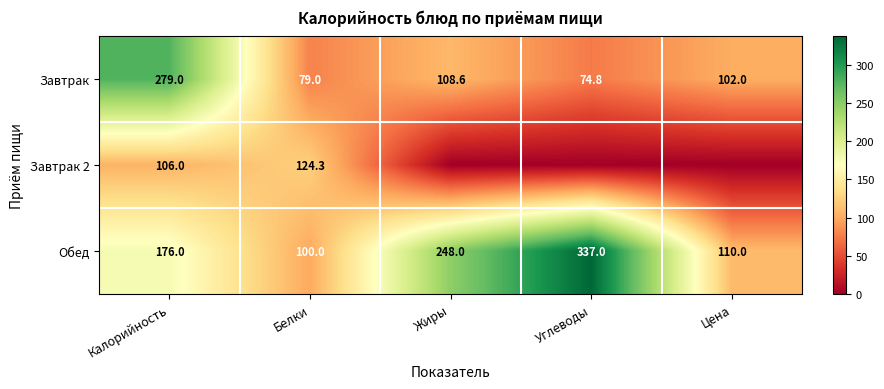

The Обед series shows 53.8 at Жиры. True or false?

False